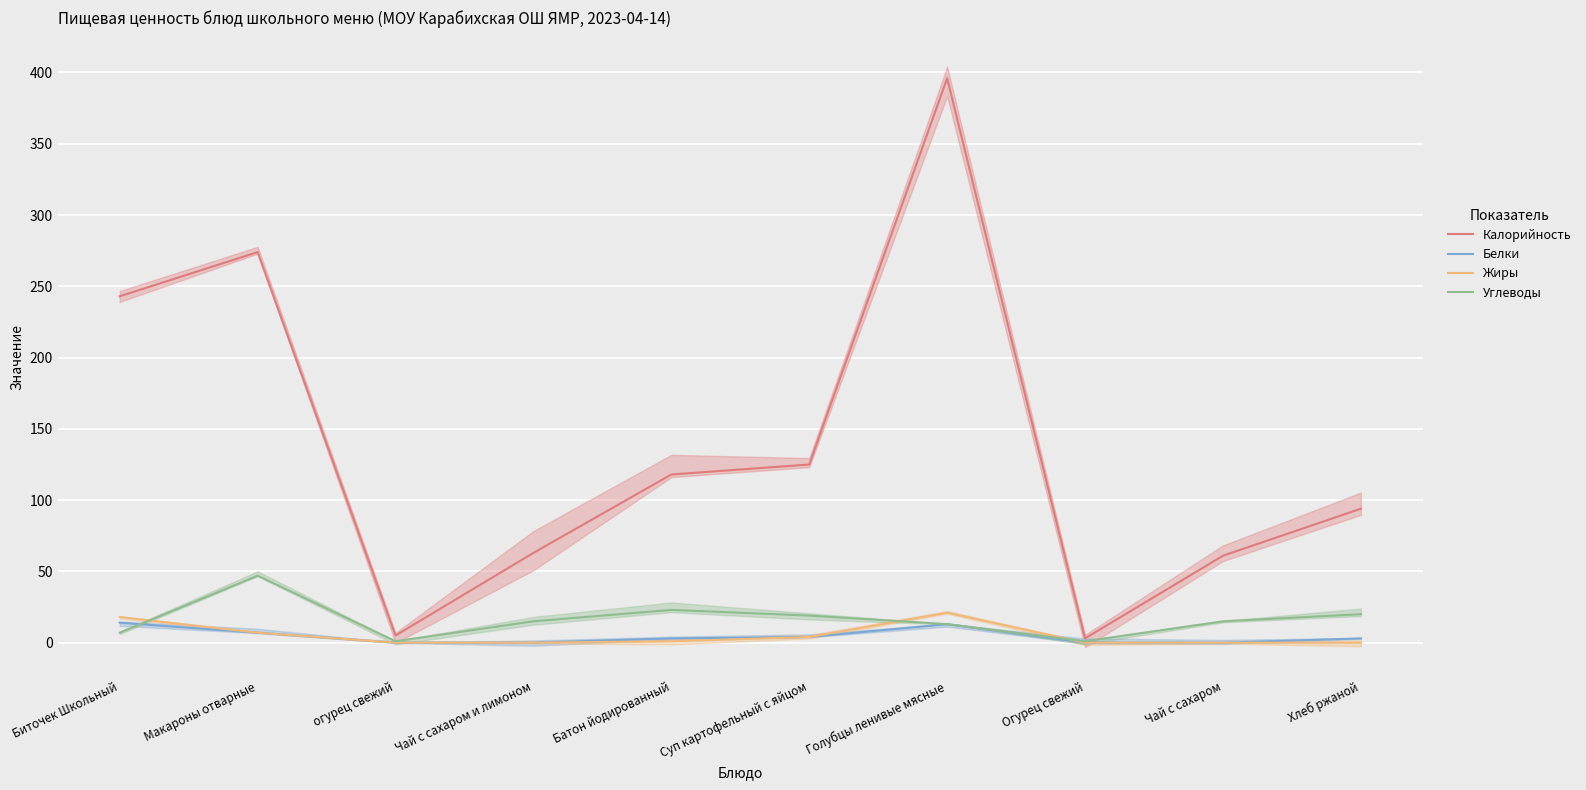

How many data points does each series have?

10